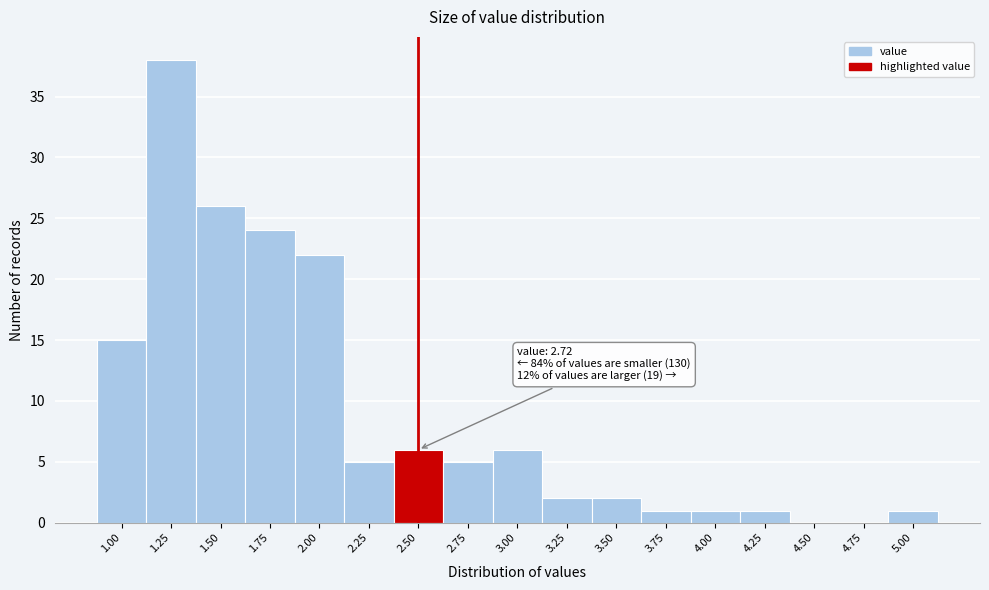

Reading left to right, list all the values displayed in this chart.

1.00=15	1.25=38	1.50=26	1.75=24	2.00=22	2.25=5	2.50=6	2.75=5	3.00=6	3.25=2	3.50=2	3.75=1	4.00=1	4.25=1	4.50=0	4.75=0	5.00=1